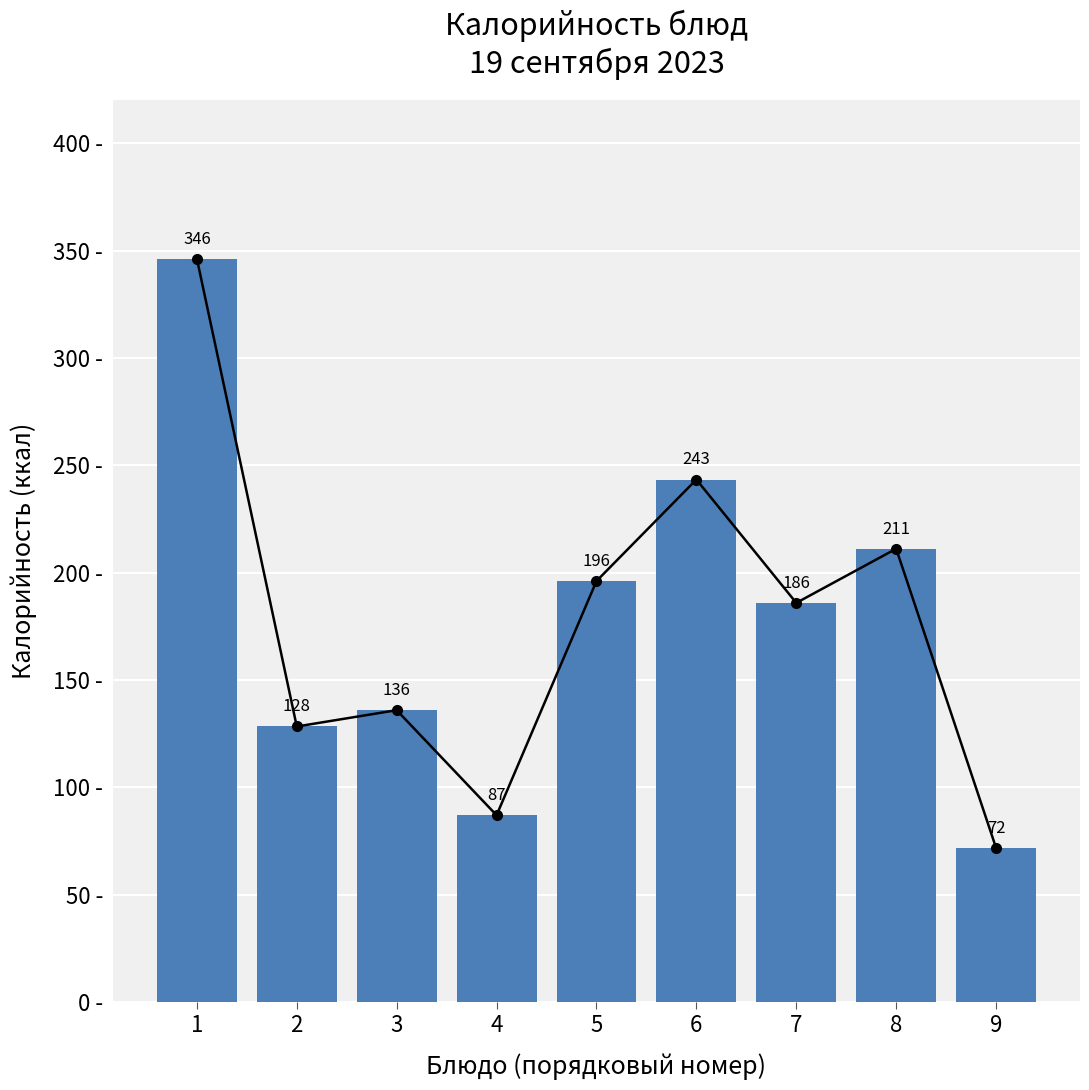

How many values exceed 185?

5